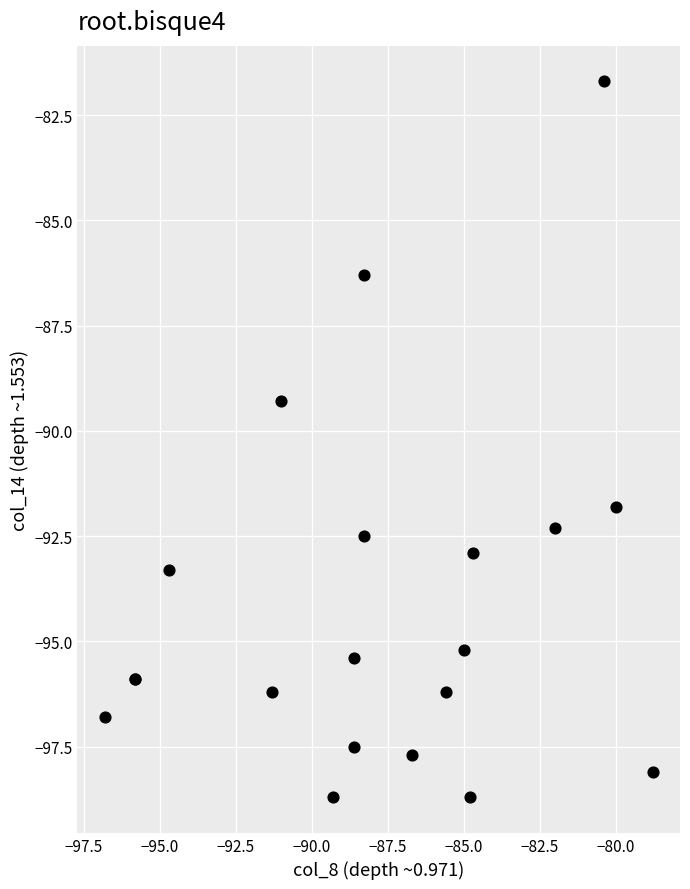

What Y value in the scatter plot is closest to -90?

-89.3